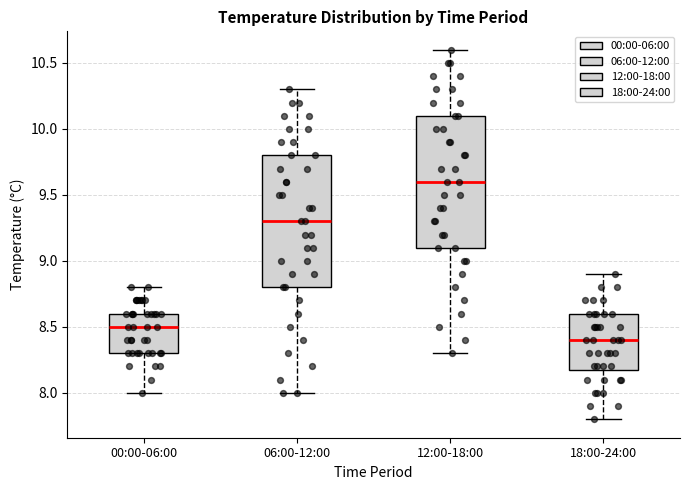

Reading left to right, transcribe this box plot: for each box, give where its median line is, the range the box spans, and where its two whiskers end, as read against the y-axis. The values are not printed on the chart, so give them approximately, as read against the axis.

00:00-06:00: median 8.5, box 8.3 to 8.6, whiskers 8.0 to 8.8
06:00-12:00: median 9.3, box 8.8 to 9.8, whiskers 8.0 to 10.3
12:00-18:00: median 9.6, box 9.1 to 10.1, whiskers 8.3 to 10.6
18:00-24:00: median 8.4, box 8.2 to 8.6, whiskers 7.8 to 8.9